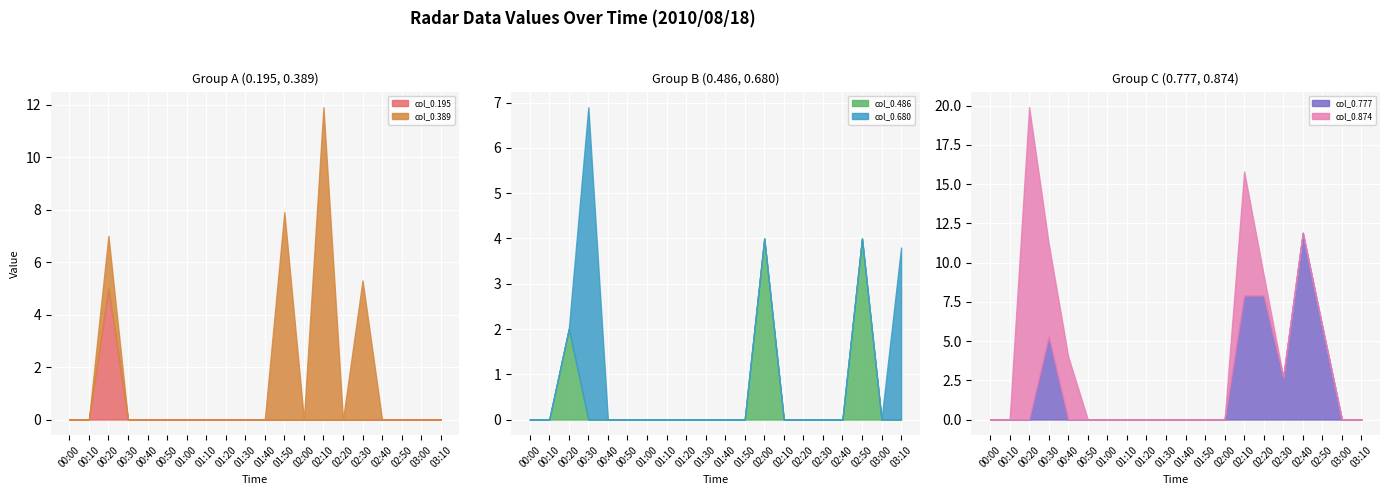

What are all the series names shown in the legend?

col_0.195, col_0.389, col_0.486, col_0.680, col_0.777, col_0.874